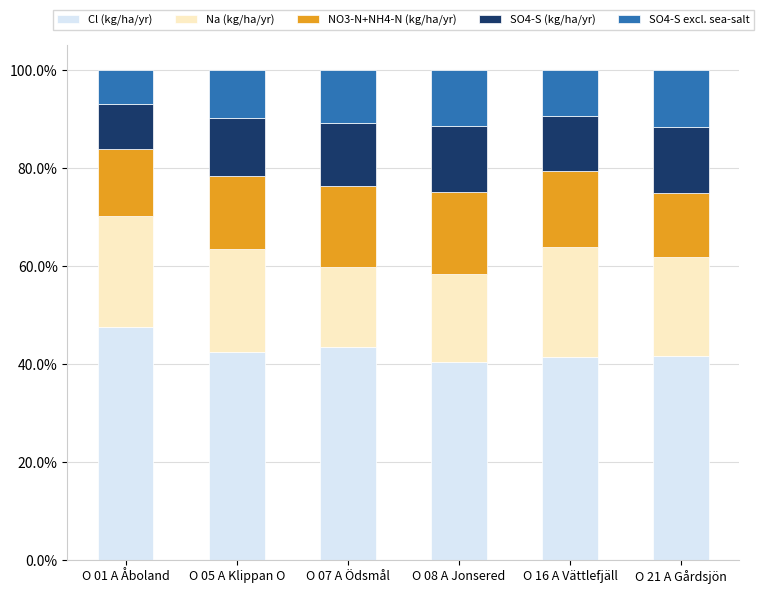

Which category has the highest value in the Cl (kg/ha/yr) series?

O 01 A Åboland